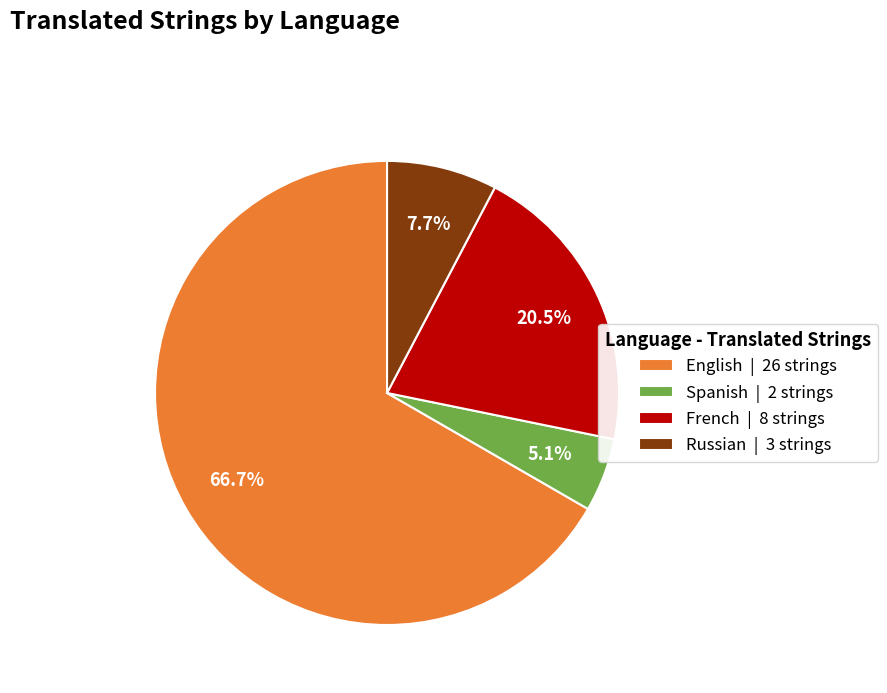

How many slices are in this pie chart?

4